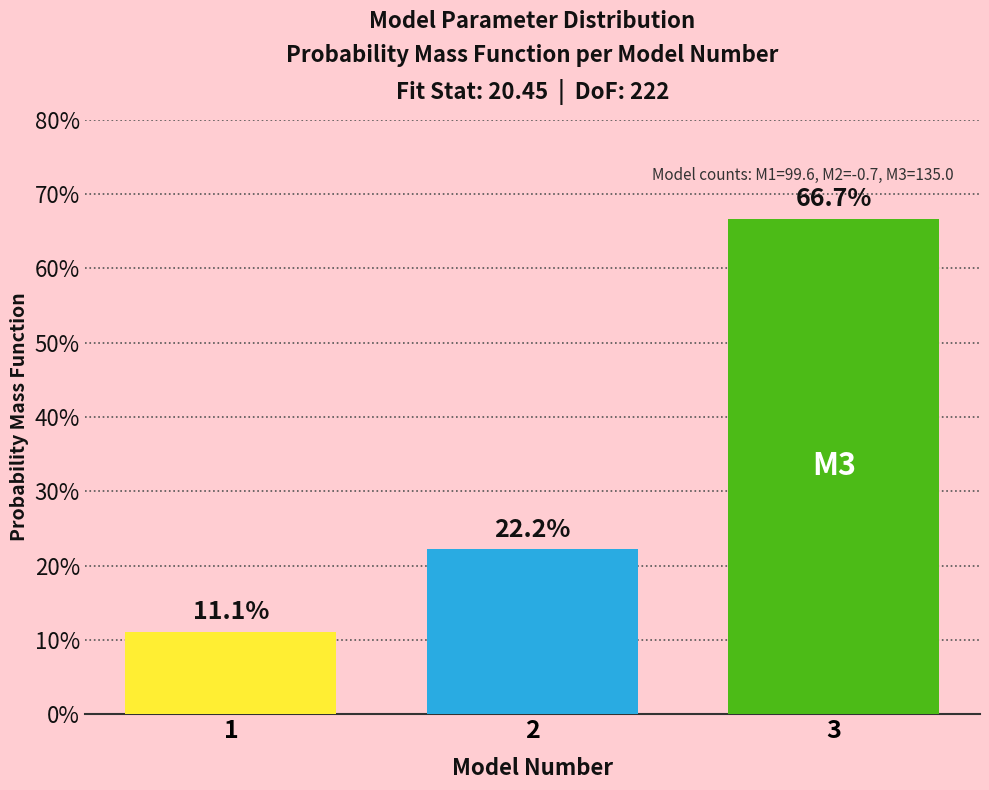

Are the bars horizontal?

No